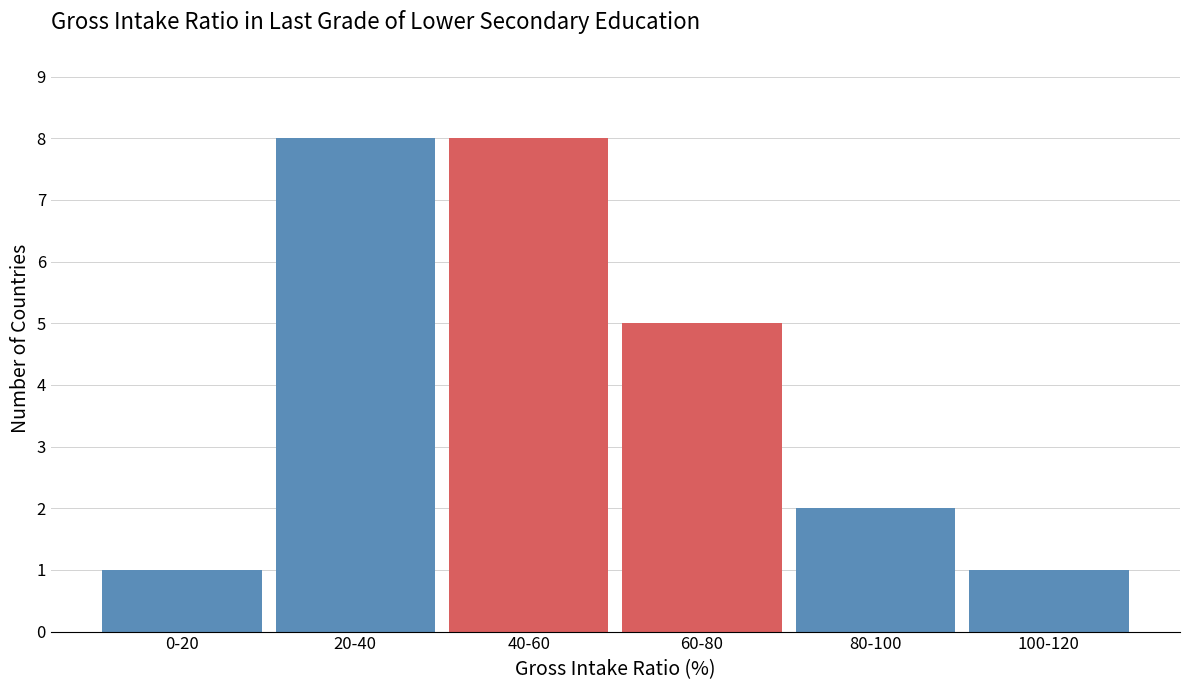

Reading left to right, list all the values displayed in this chart.

1	8	8	5	2	1